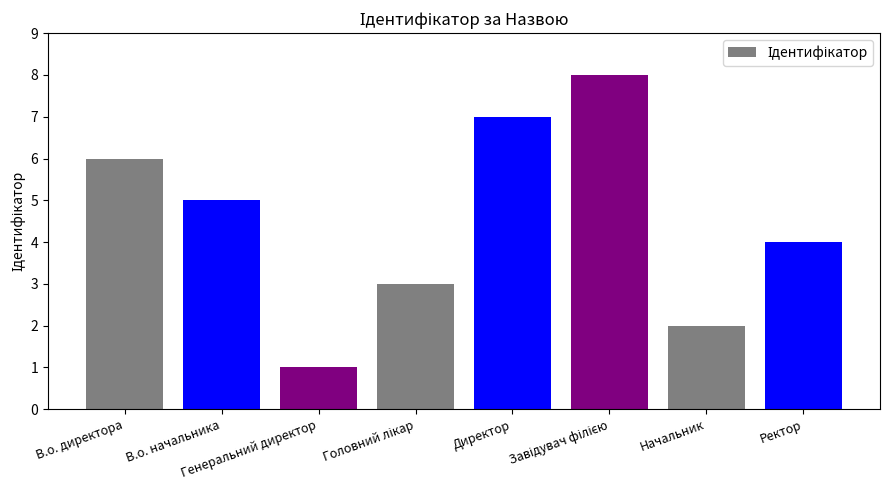

What is the minimum value shown in the chart?

1